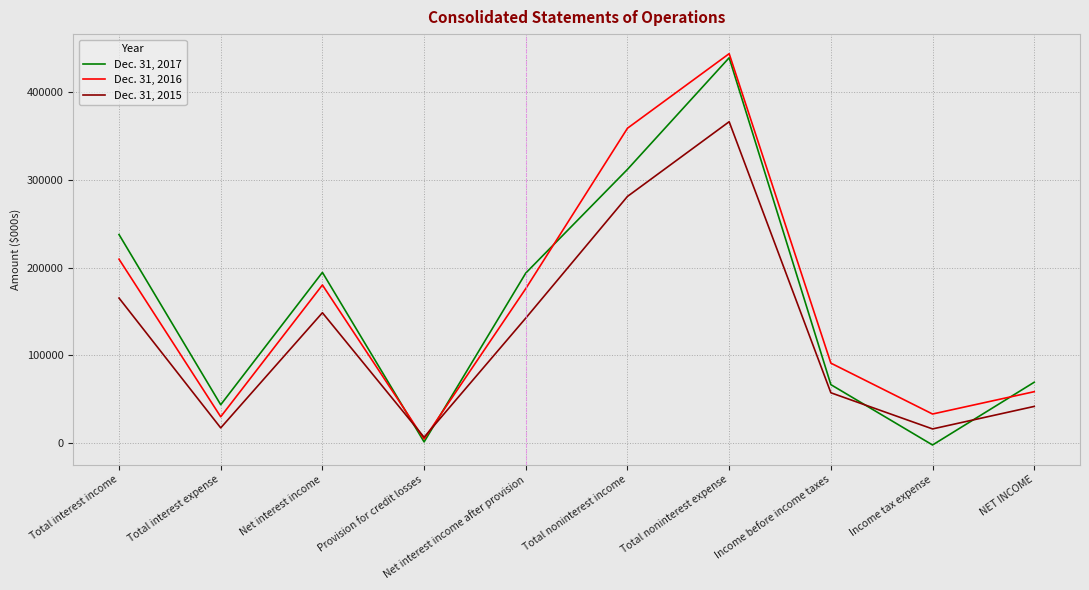

After their last crossing, which series has the higher values: Dec. 31, 2017 or Dec. 31, 2015?

Dec. 31, 2017